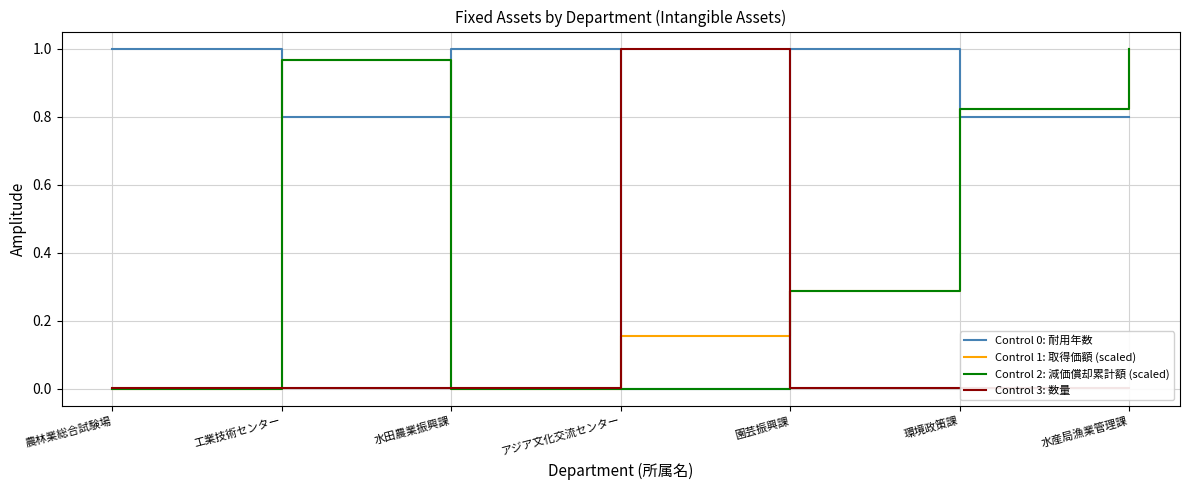

Count the number of data series in this chart.

4